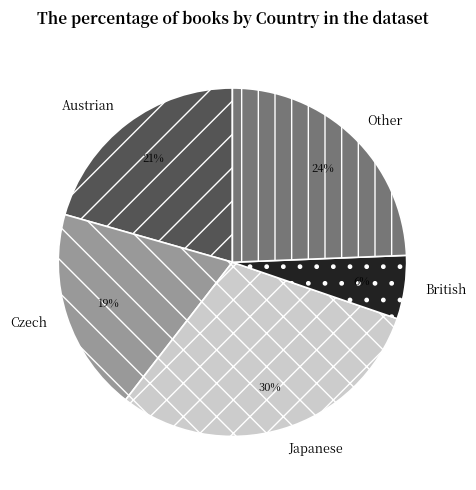

To the nearest percent, what portion does Other represent?

24%